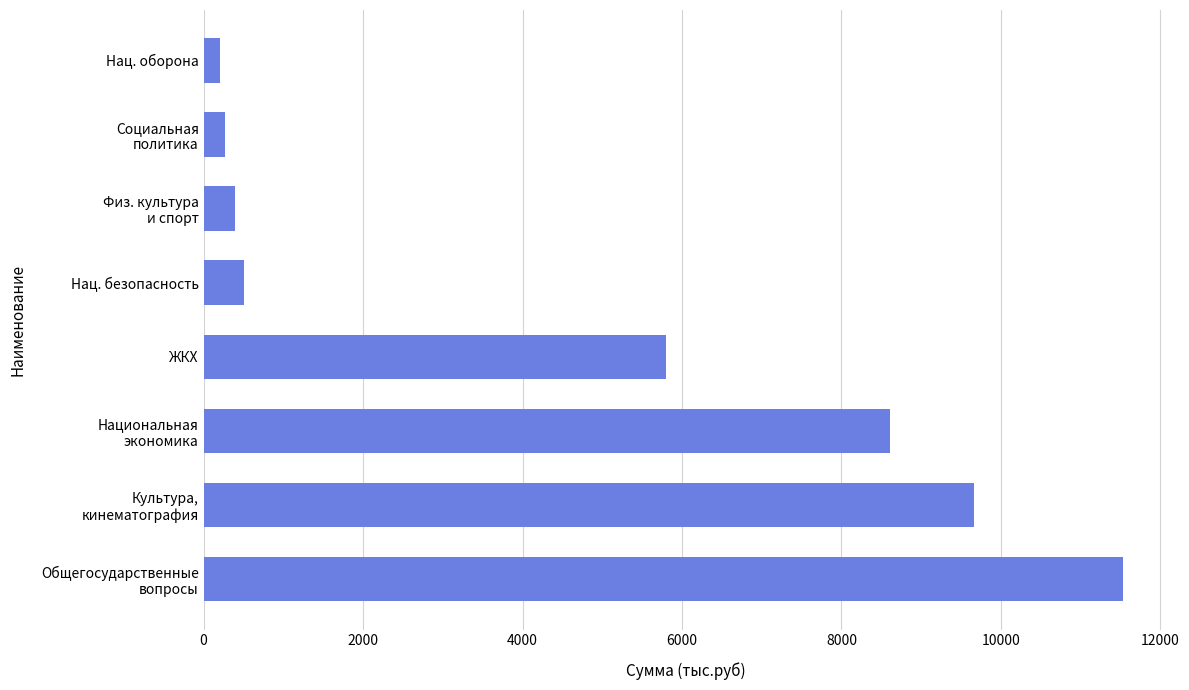

Which has a higher value, ЖКХ or Нац. безопасность?

ЖКХ